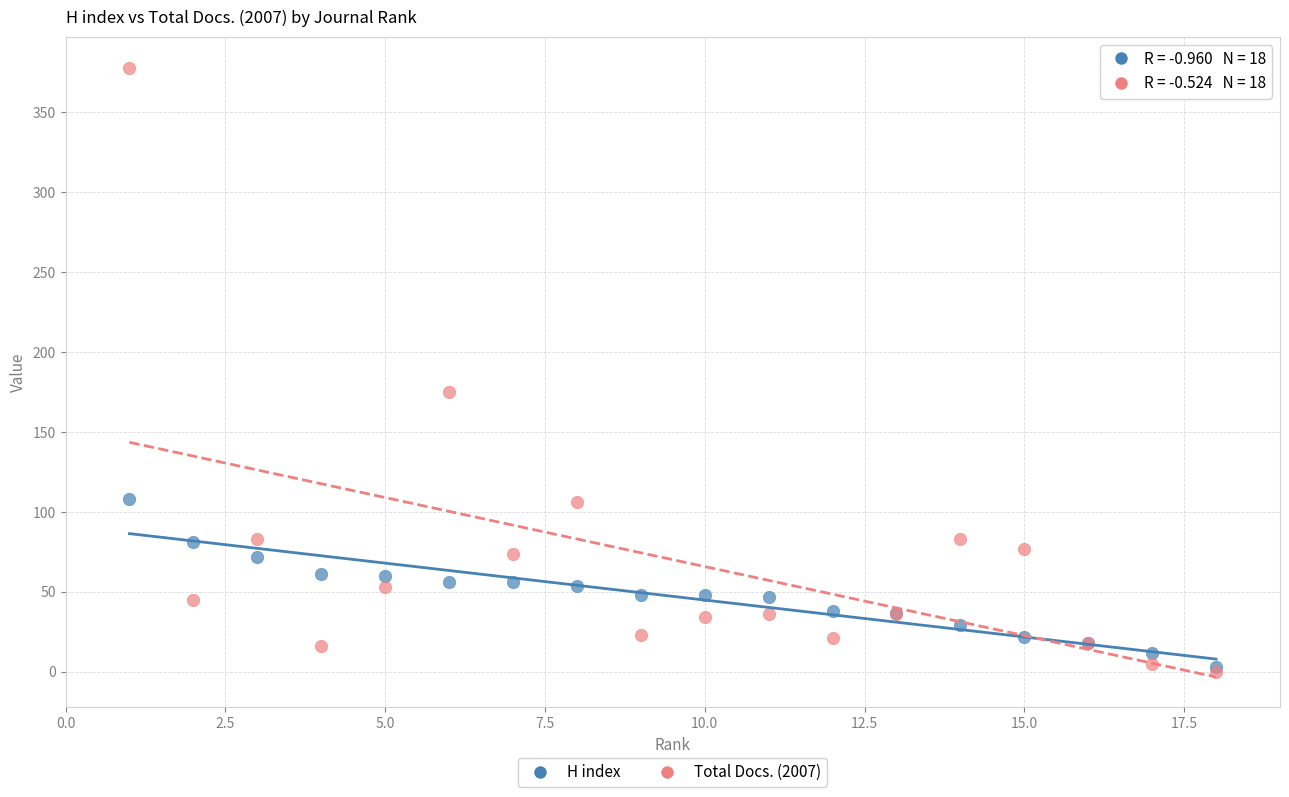

What are all the series names shown in the legend?

H index, Total Docs. (2007)